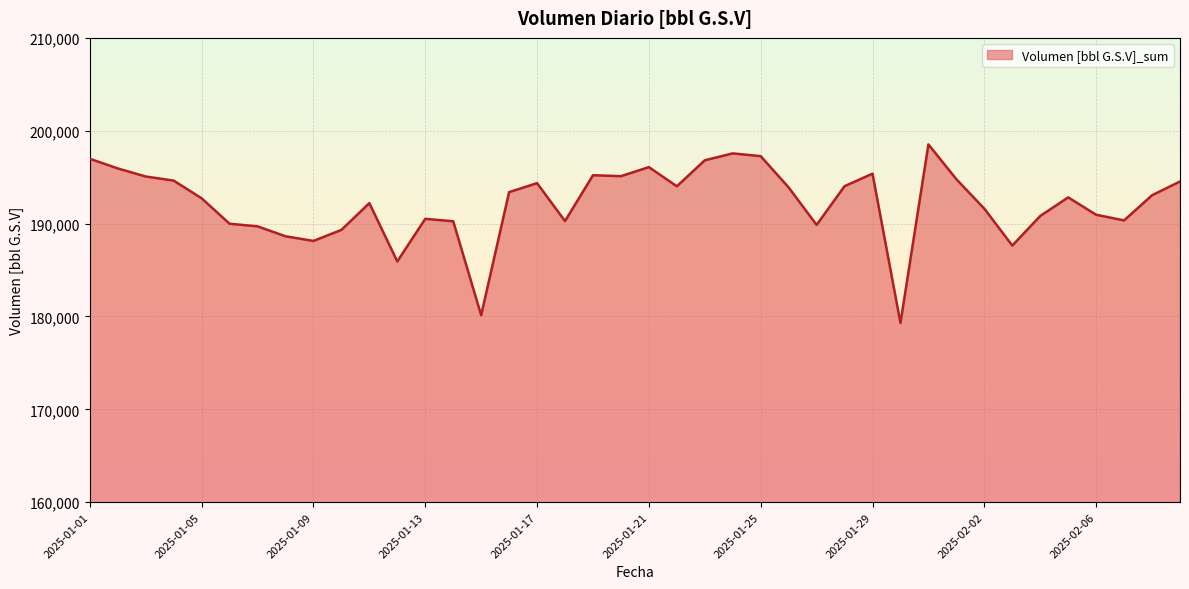

What is the difference between the maximum and minimum values?

19233.6